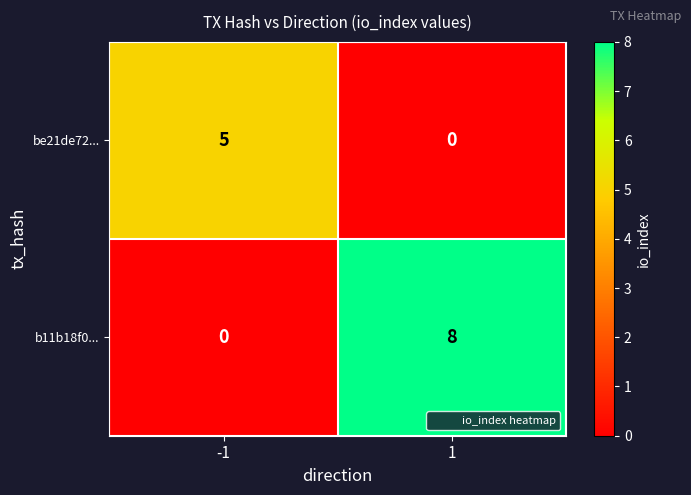

True or false: b11b18f0... has a value of 8 at 1.

True